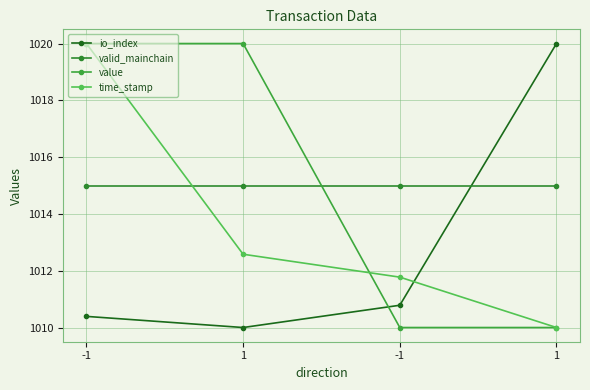

At which category is the sum across all series the highest?

-1